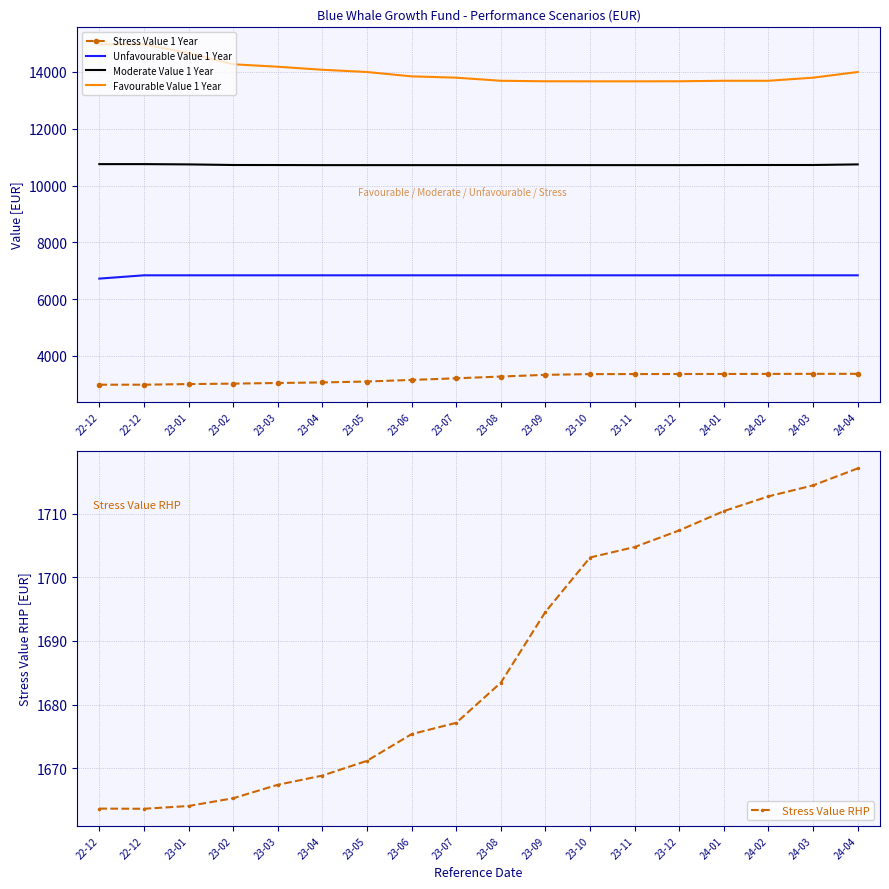

What is the sum of the Moderate Value 1 Year values at 24-03 and 23-01?

21469.9